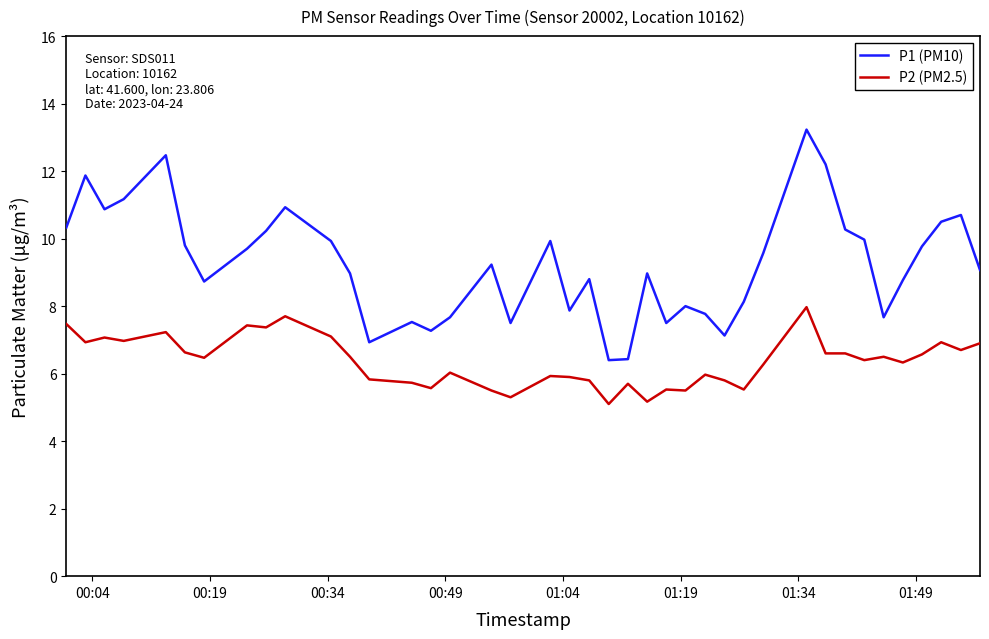

Which series has the largest total across all categories?

P1 (PM10)